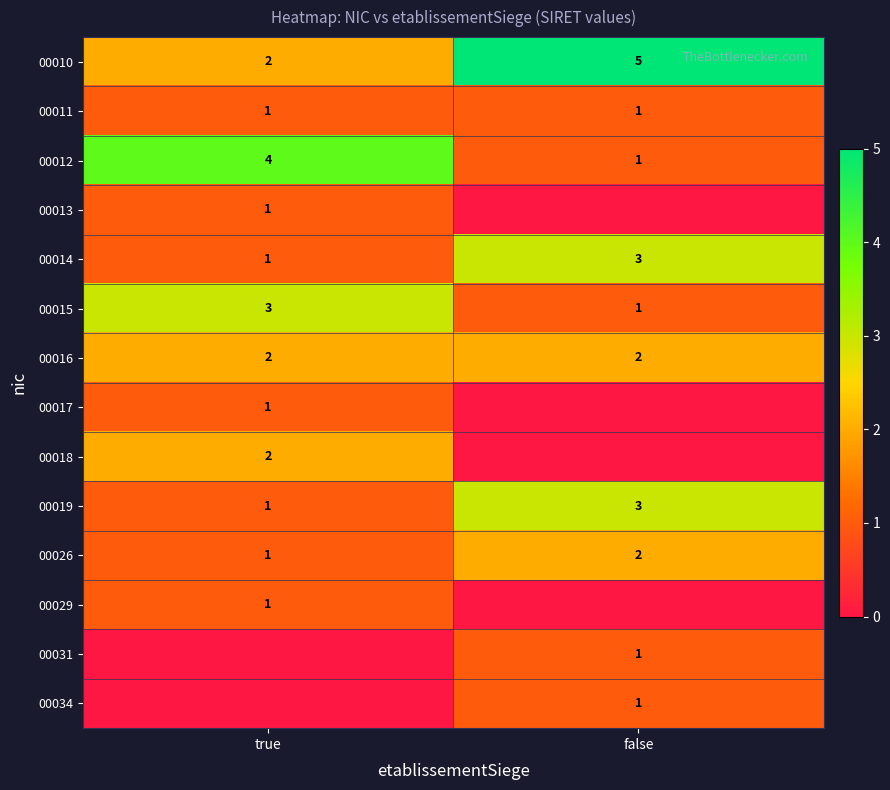

List the labels in order of 00015 value, smallest first.

false, true